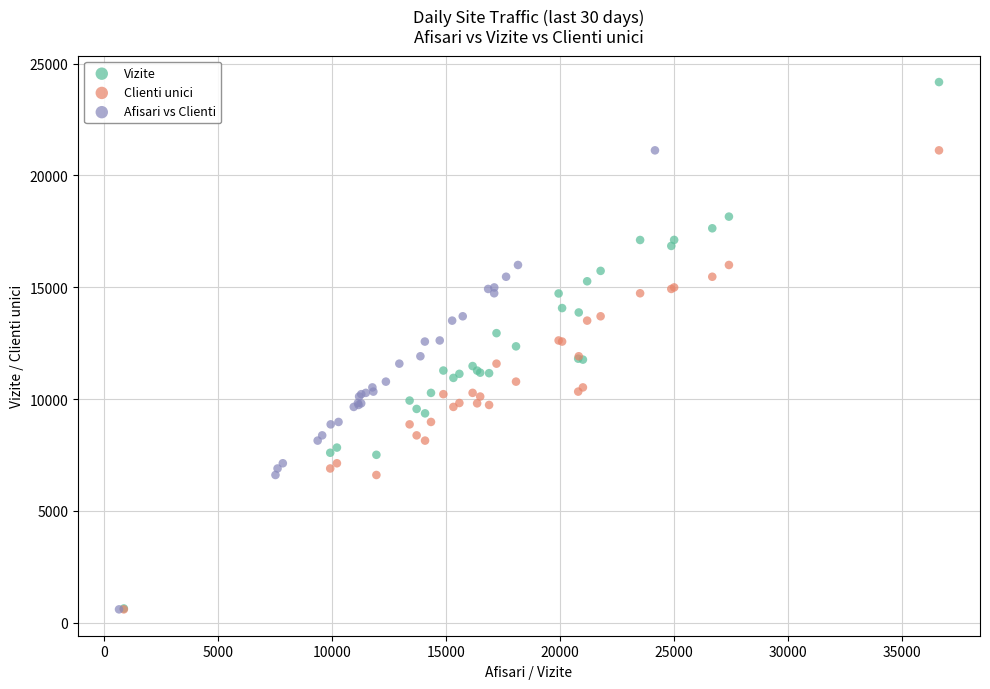

Which series has the widest spread of Y values?

Vizite